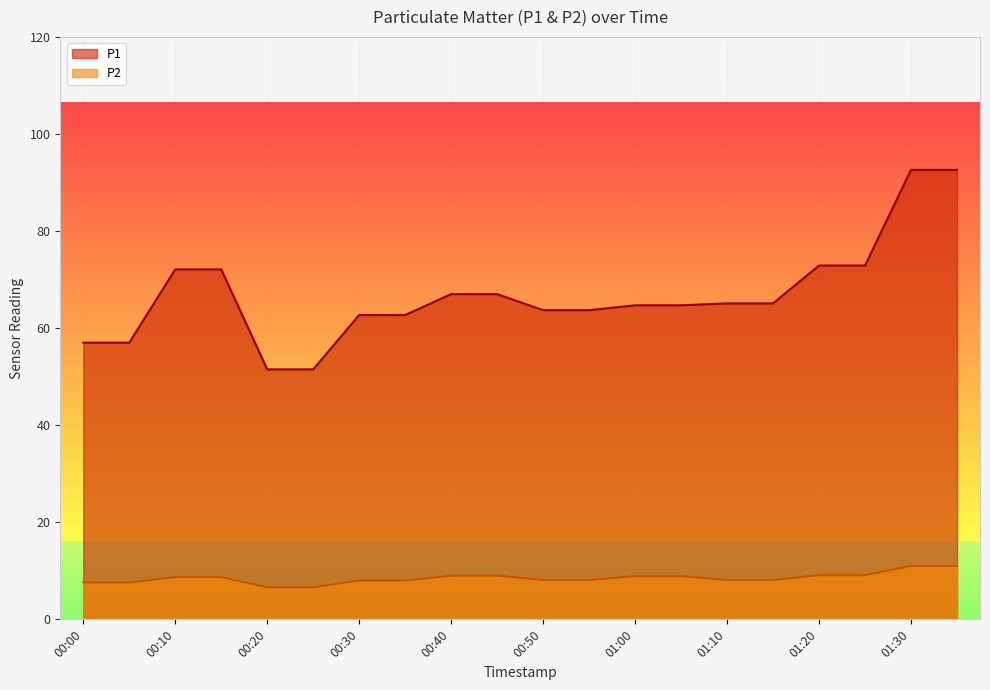

Reading left to right, extract all data points from this chart.

P1: 57.0	57.0	72.1	72.1	51.5	51.5	62.7	62.7	67.0	67.0	63.7	63.7	64.7	64.7	65.1	65.1	72.9	72.9	92.6	92.6
P2: 7.6	7.6	8.7	8.7	6.6	6.6	8.0	8.0	9.0	9.0	8.1	8.1	8.9	8.9	8.1	8.1	9.1	9.1	11.0	11.0